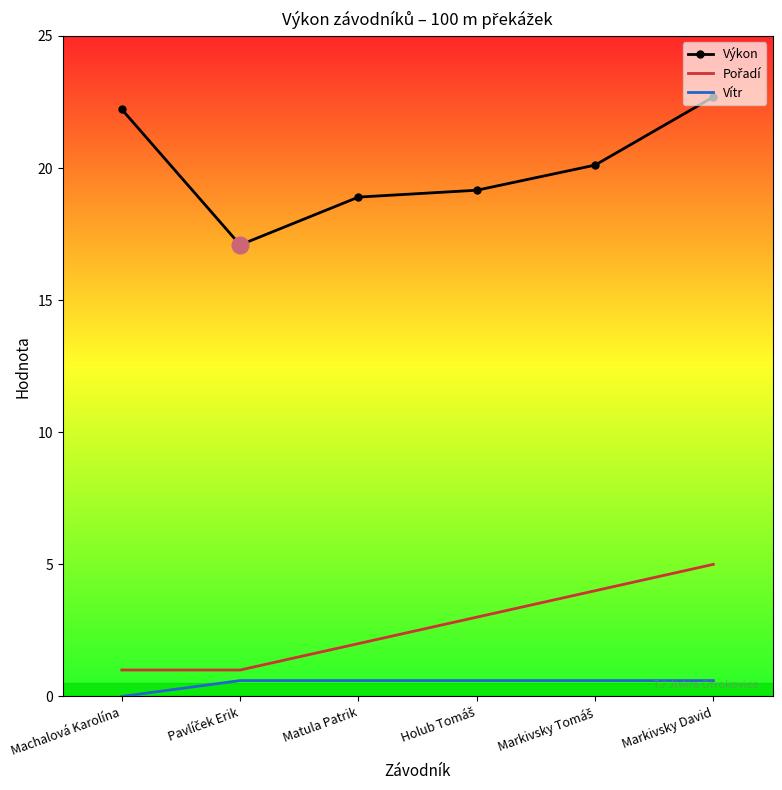

What is the difference between the maximum and minimum values in the Výkon series?

5.6